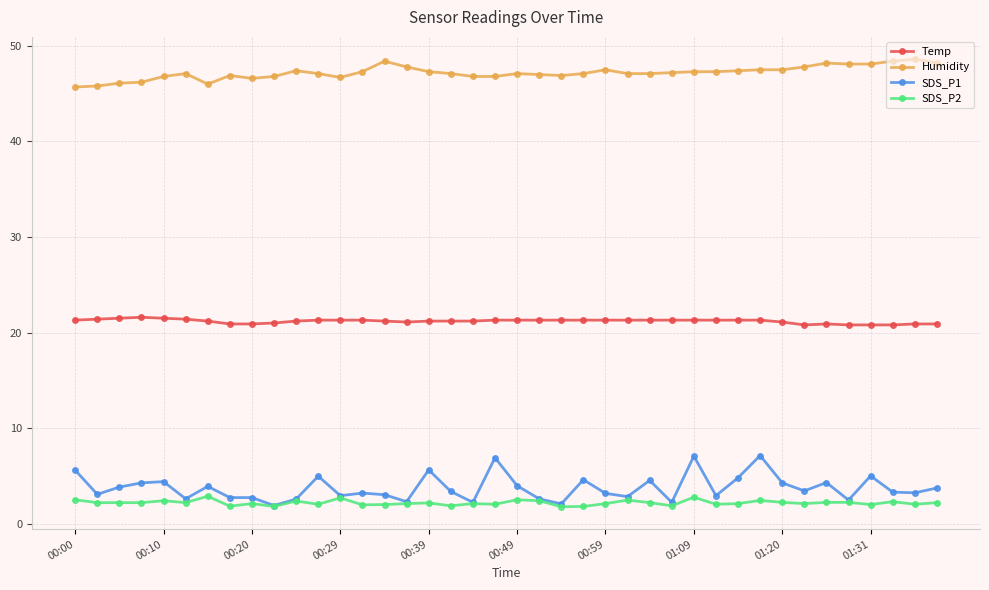

What is the difference between the maximum and minimum values in the Humidity series?

2.9